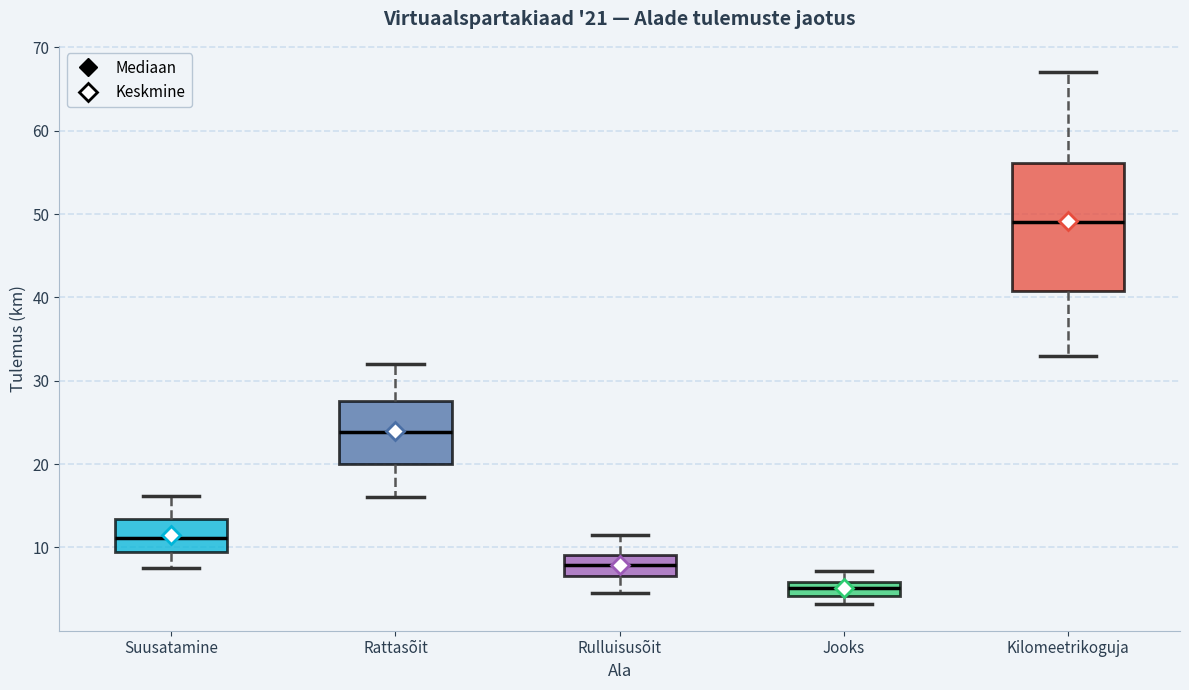

Which box has the lowest median line?

Jooks